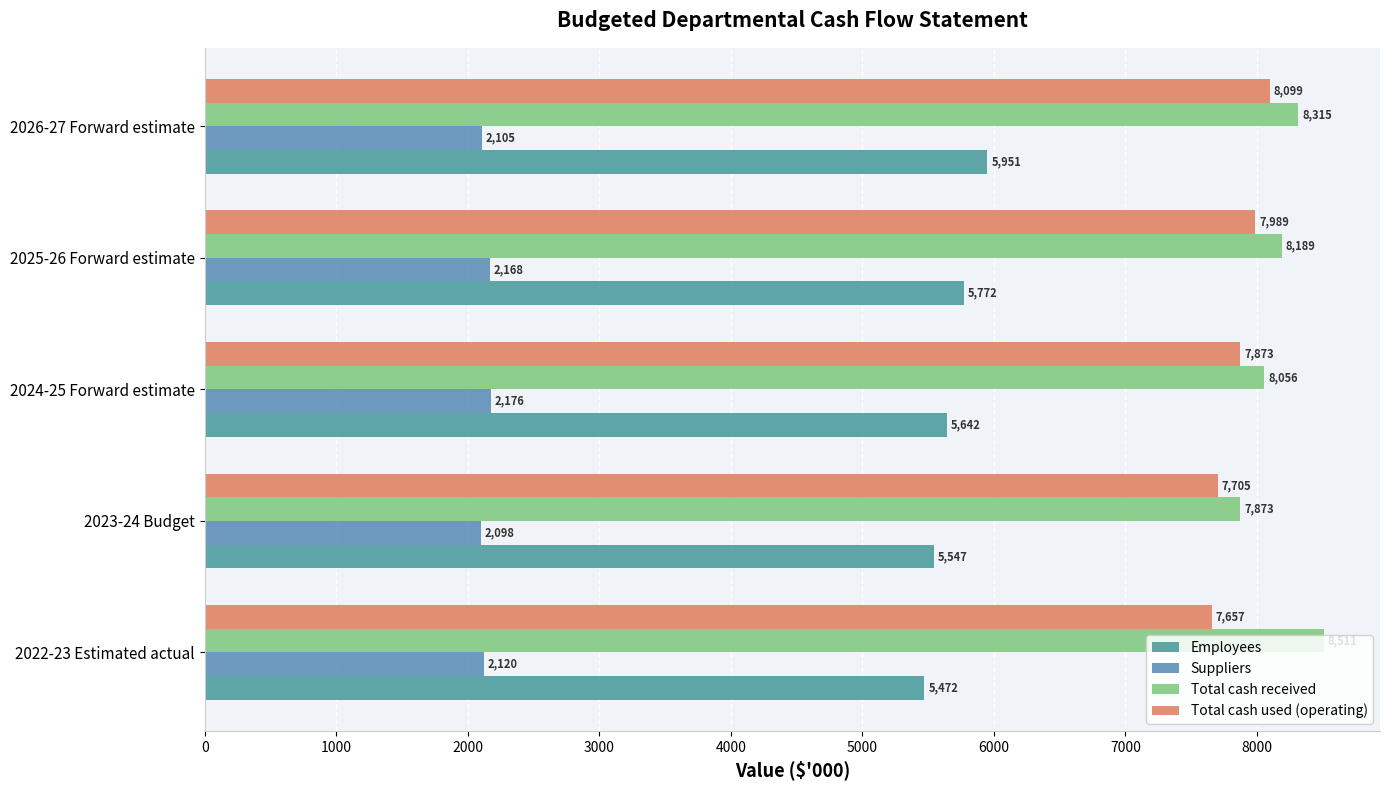

Rank the series by their maximum value, from highest to lowest.

Total cash received, Total cash used (operating), Employees, Suppliers